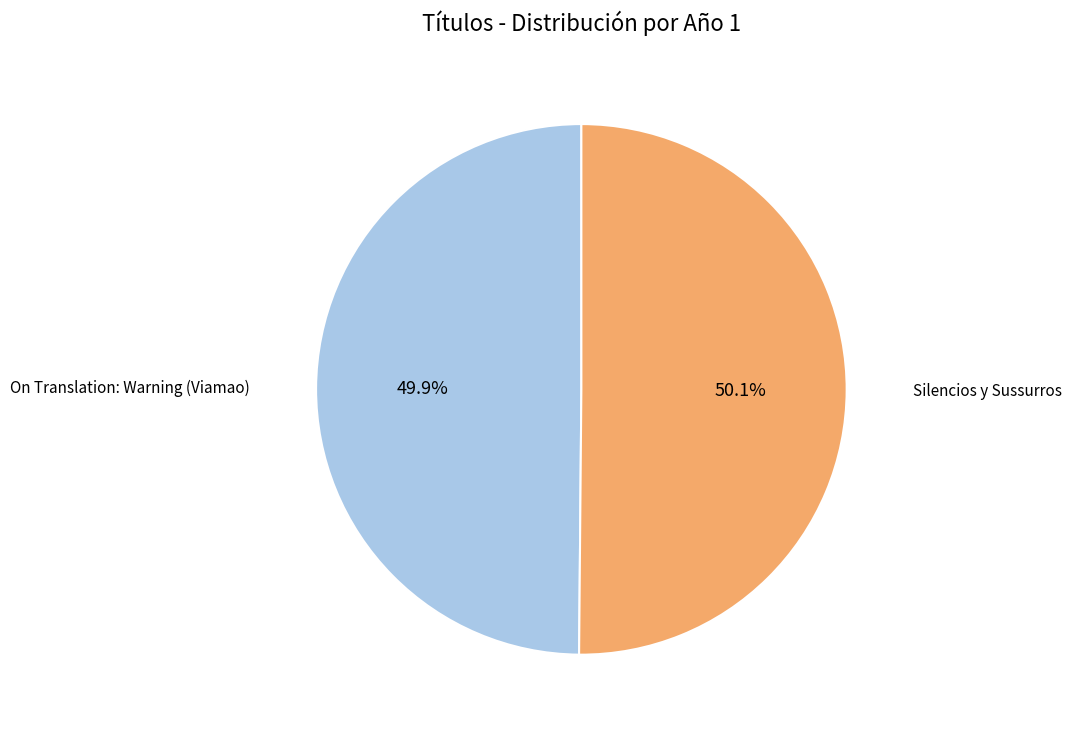

Is there a majority slice in this chart?

Yes